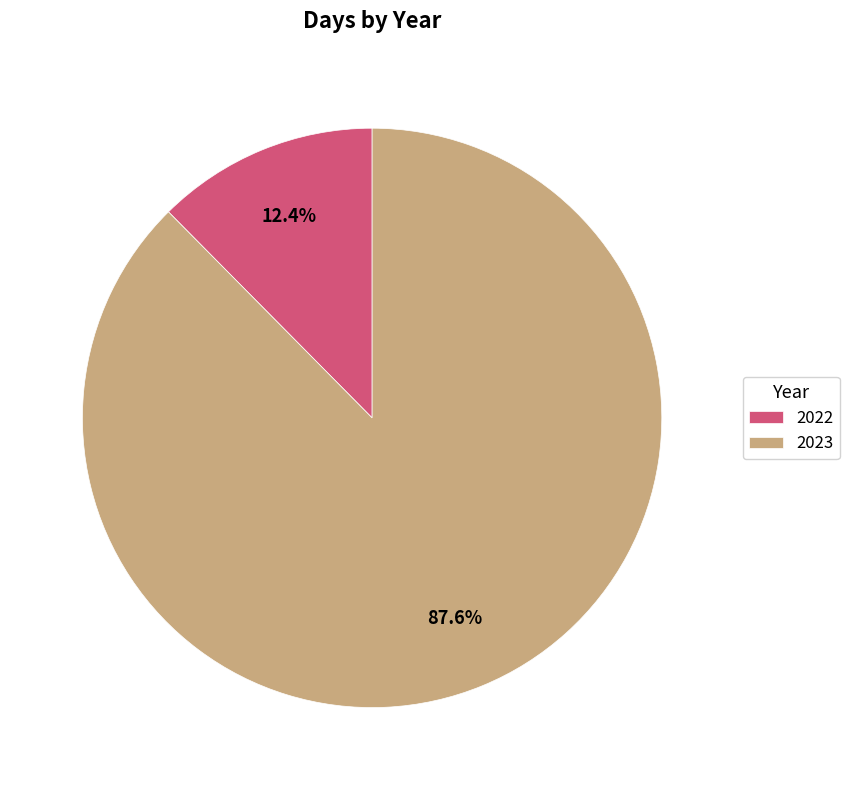

Is it true that 2022 is 1% of the pie?

False